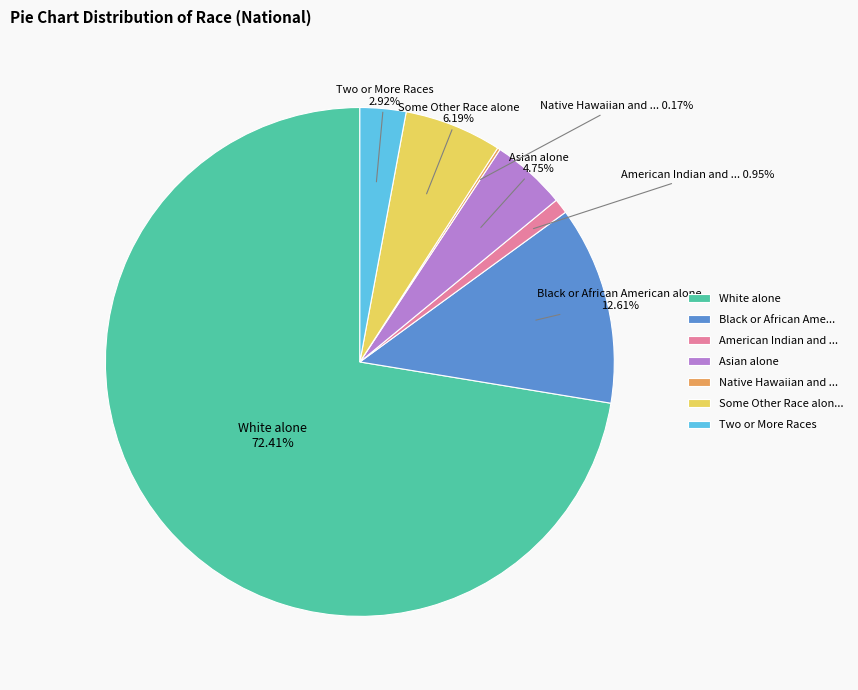

Is there a majority slice in this chart?

Yes